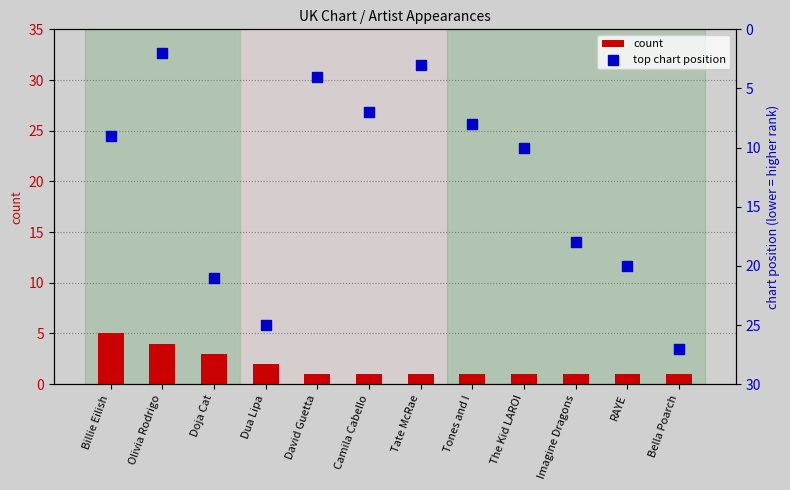

Which series reaches the minimum Y coordinate?

count